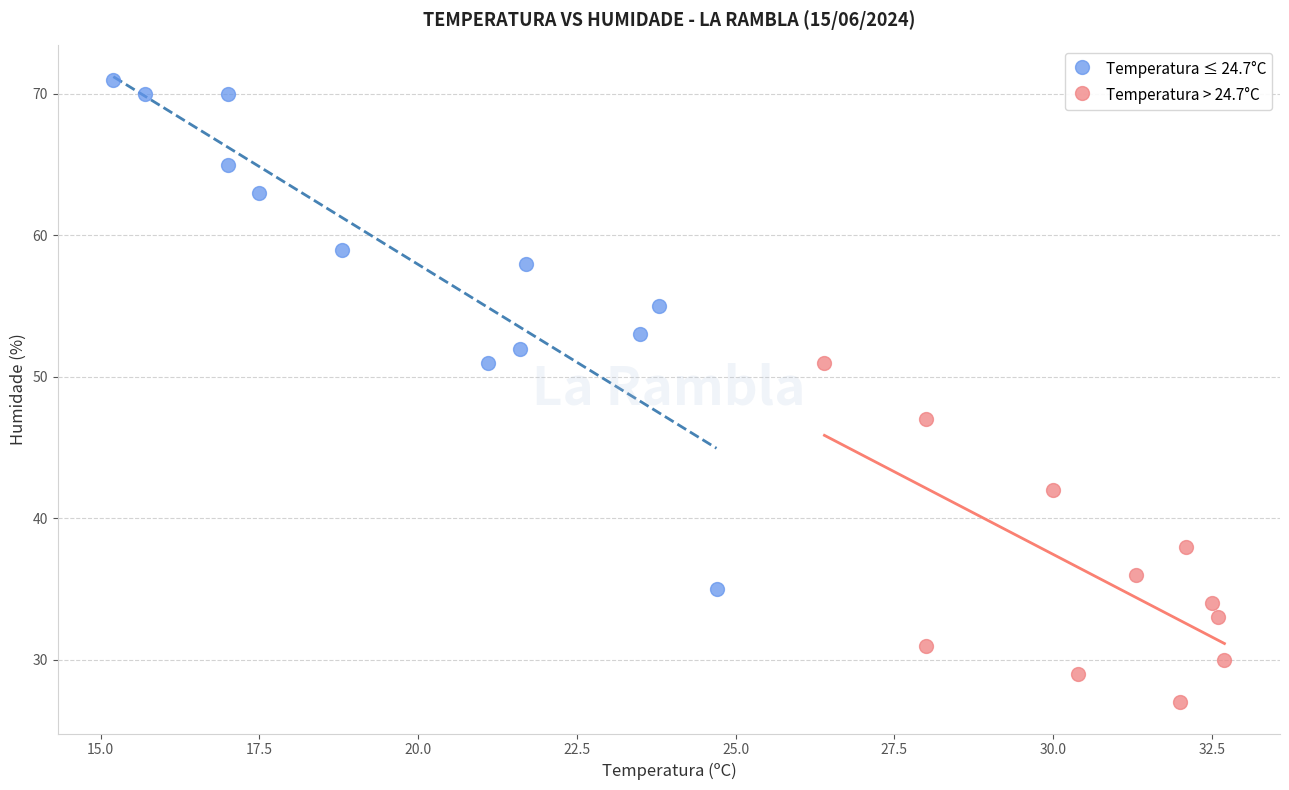

What are all the series names shown in the legend?

Temperatura ≤ 24.7°C, Temperatura > 24.7°C